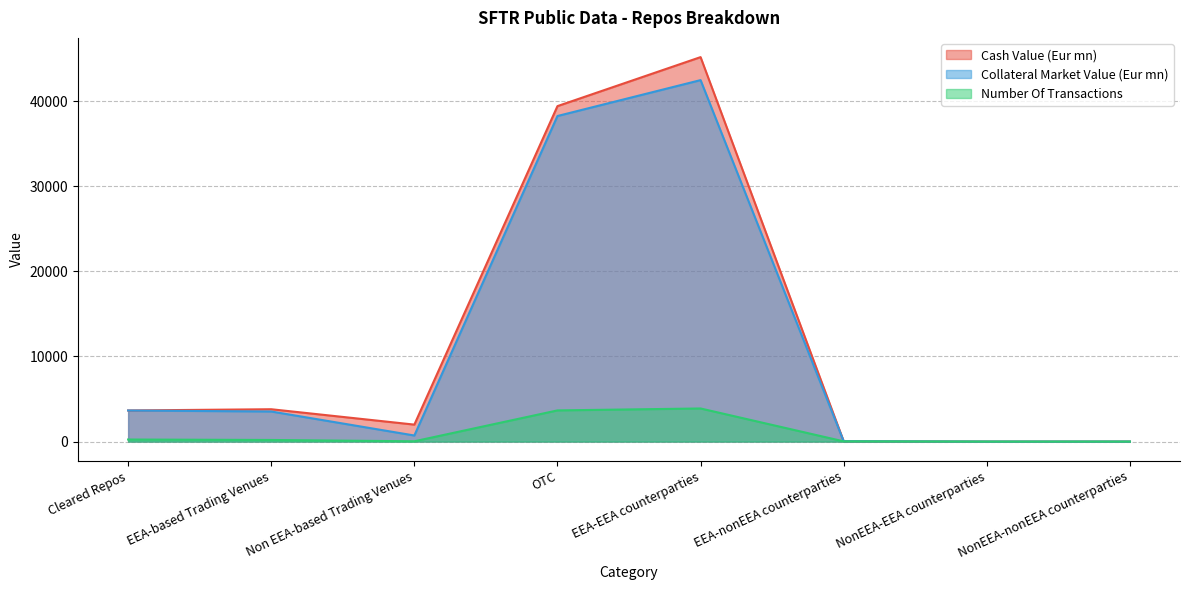

What is the label of the 8th point from the left?

NonEEA-nonEEA counterparties